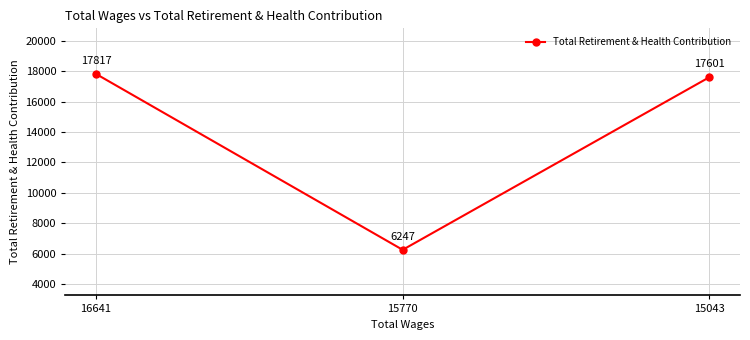

The value at 16641 is 17817. True or false?

True